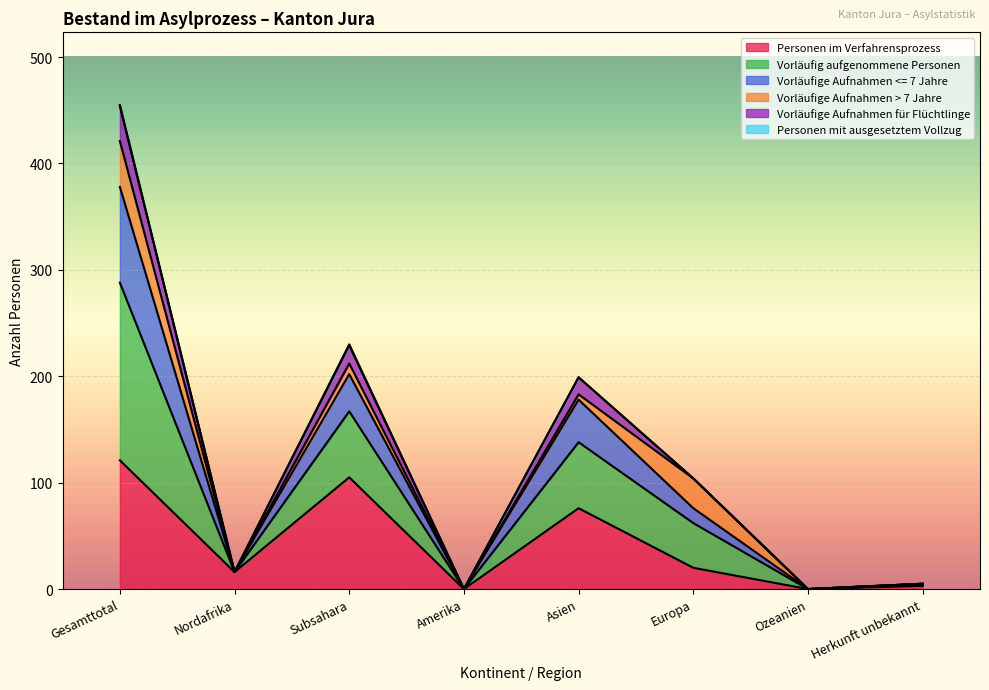

True or false: Vorläufig aufgenommene Personen has a value of 0 at Amerika.

True